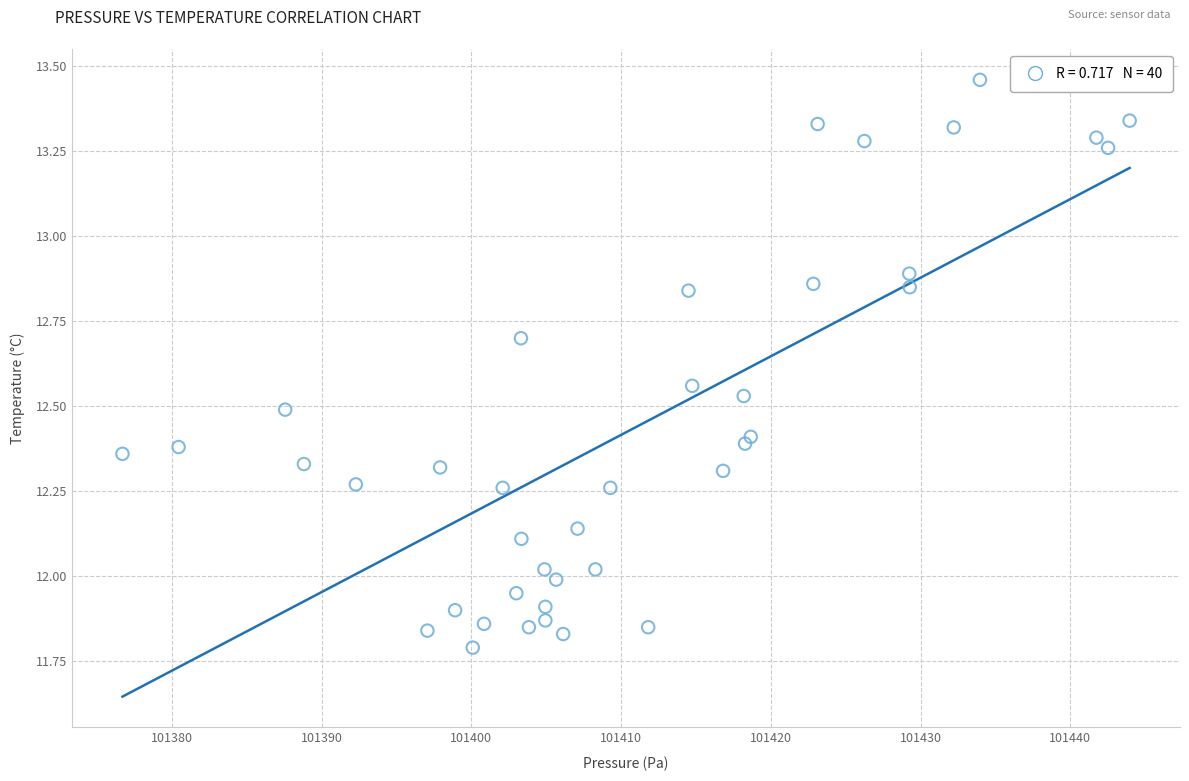

What is the range of Y values (max minus min)?

1.7